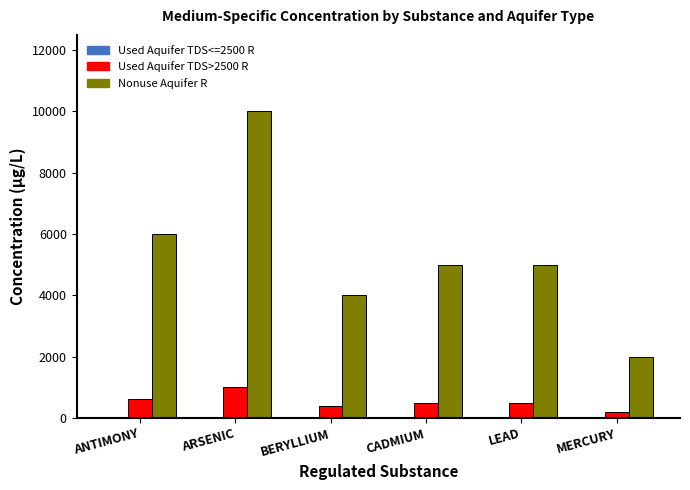

Where is Used Aquifer TDS>2500 R nearest to the value 600?

ANTIMONY